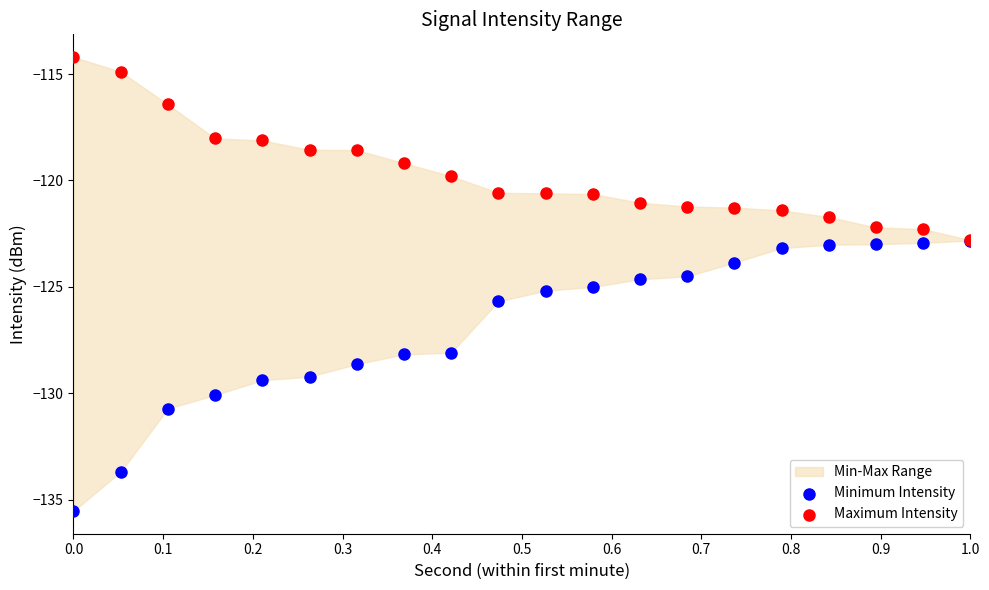

Which series reaches the maximum Y coordinate?

Maximum Intensity